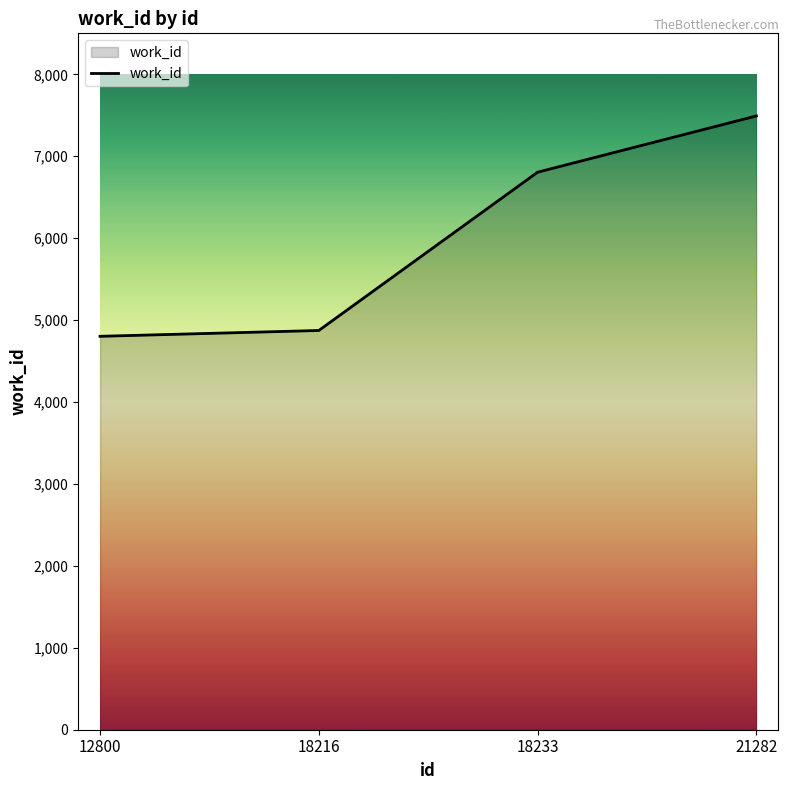

What is the change in value from 18216 to 21282?

+2619